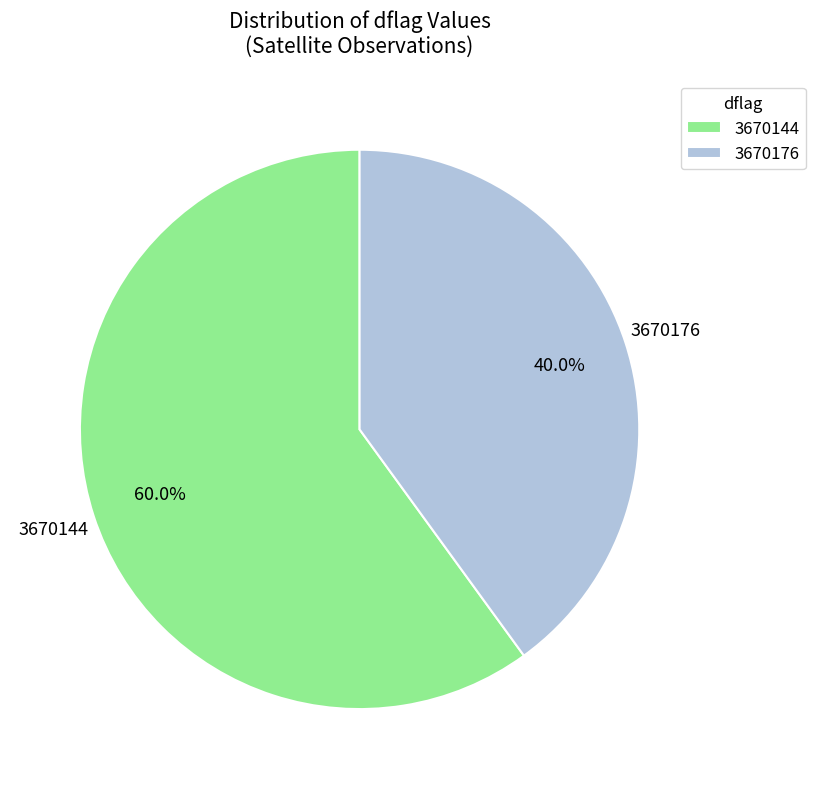

What is the ratio of the value at 3670144 to the value at 3670176?

1.5